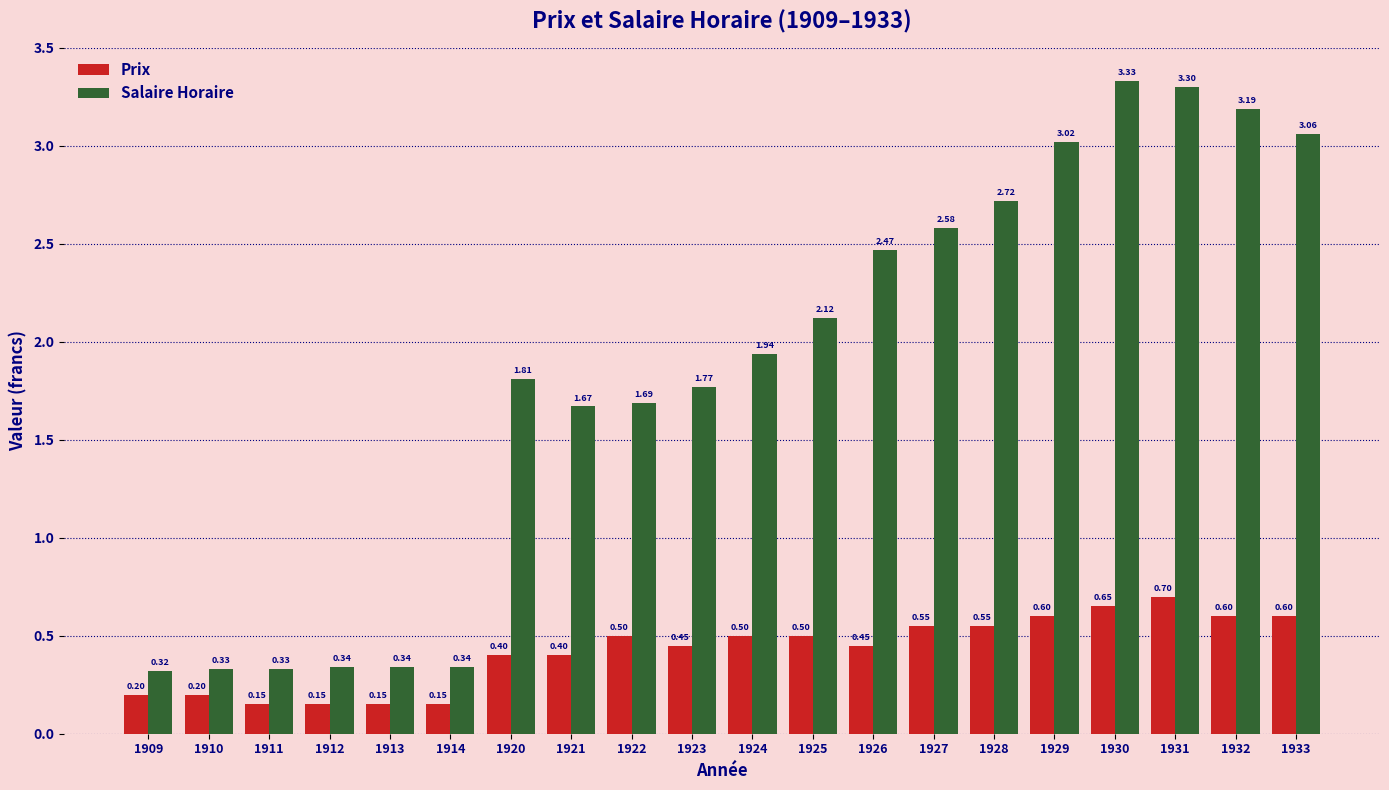

Between 1909 and 1923, which series saw the biggest shift?

Salaire Horaire